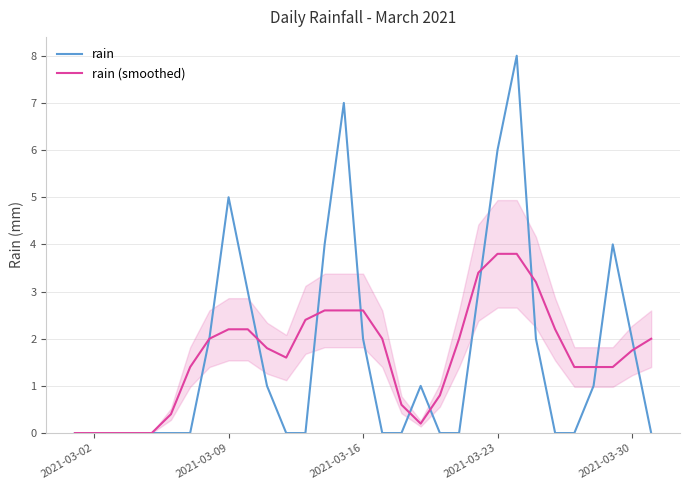

Is this an area chart (filled region under the line)?

No